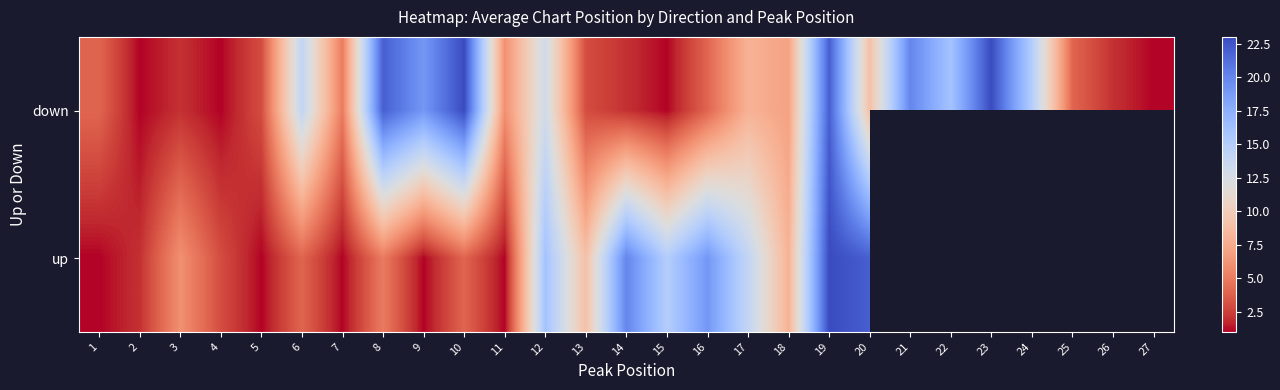

What is the difference between the highest and lowest values at 10?

19.0